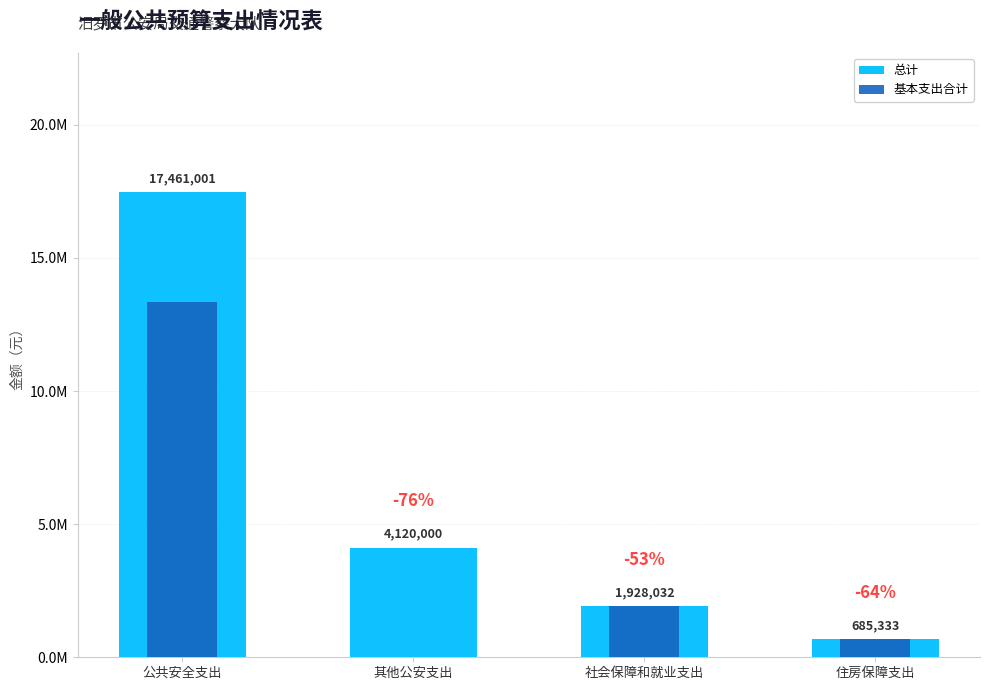

Reading left to right, transcribe all the data shown in this chart.

总计: 17461001	4120000	1928032	685333
基本支出合计: 13341001	0	1928032	685333